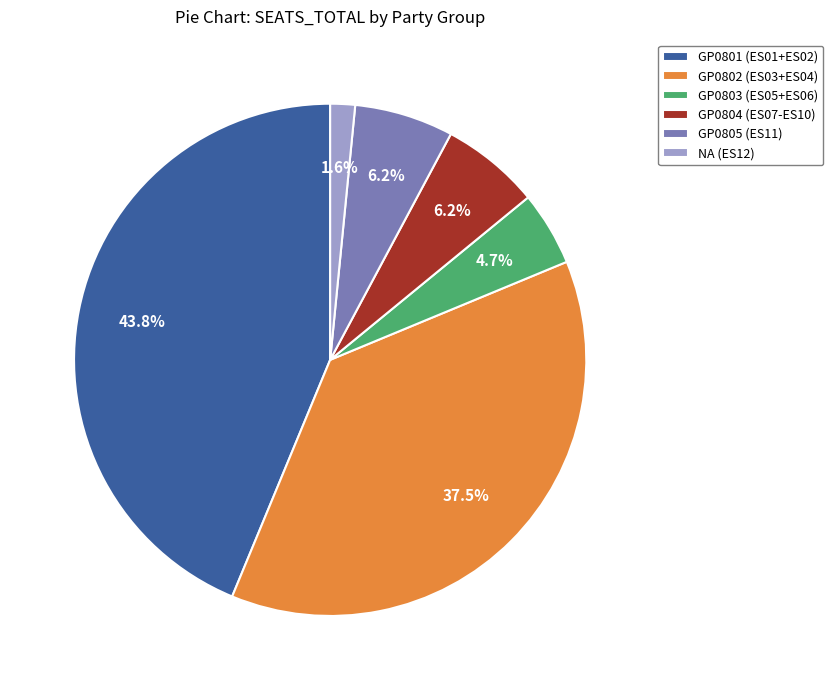

How many segments does this pie chart have?

6